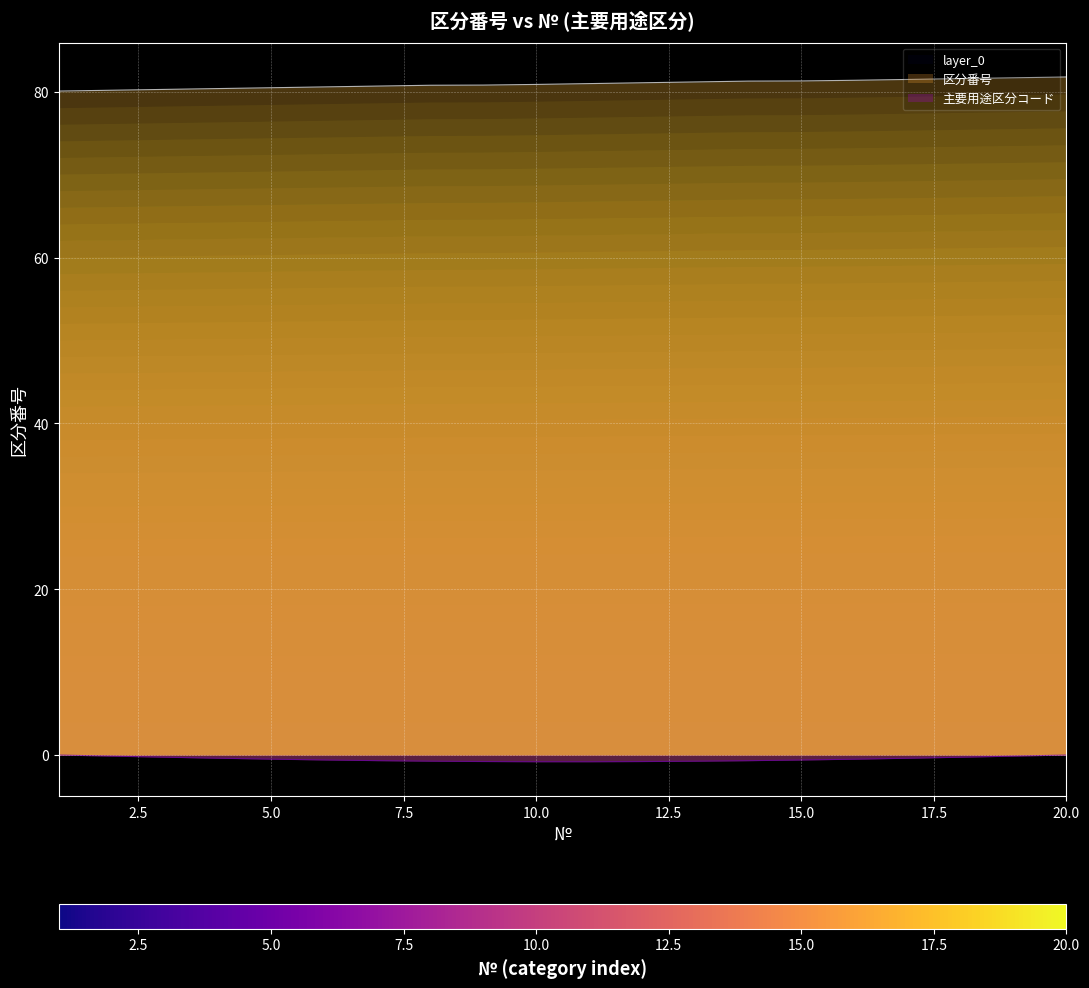

At which label is the value closest to 80?

1